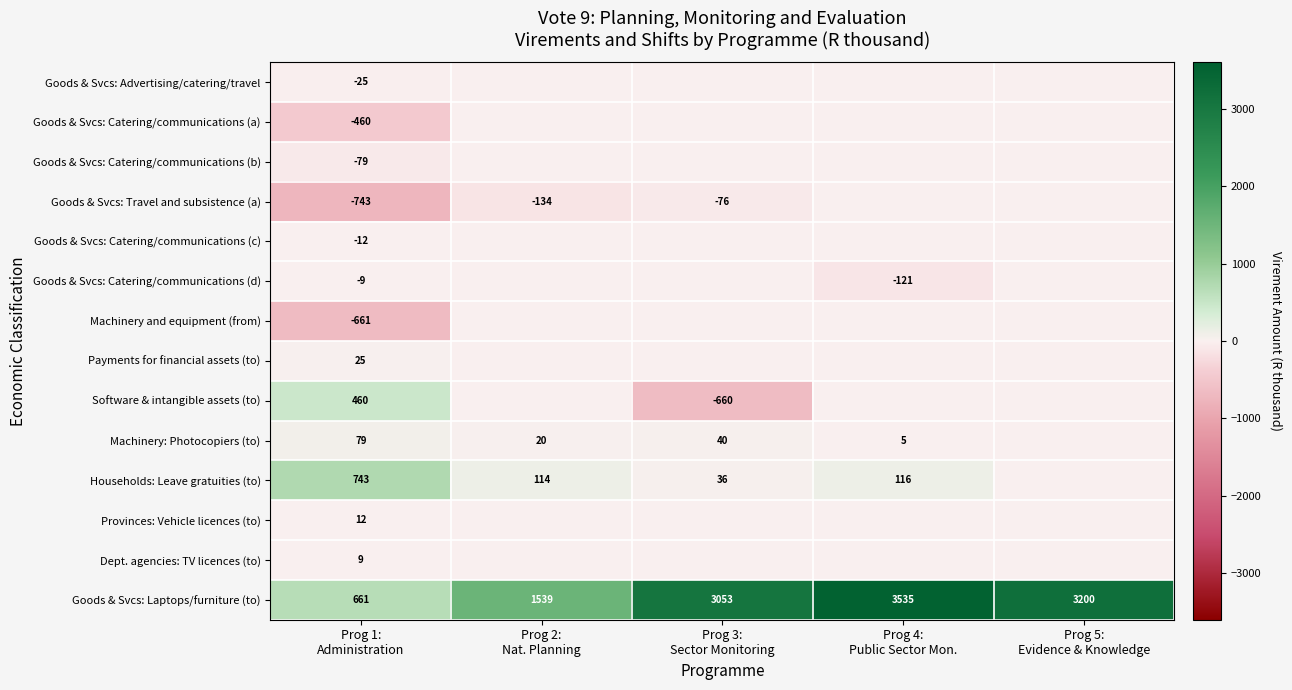

What is the minimum value for Software & intangible assets (to)?

-660